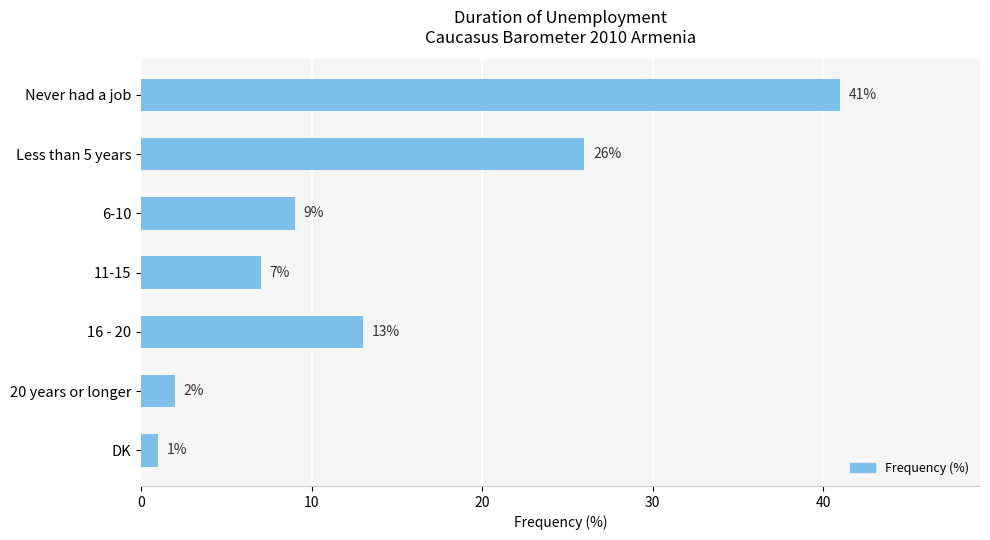

List the labels in order of value, largest first.

Never had a job, Less than 5 years, 16 - 20, 6-10, 11-15, 20 years or longer, DK